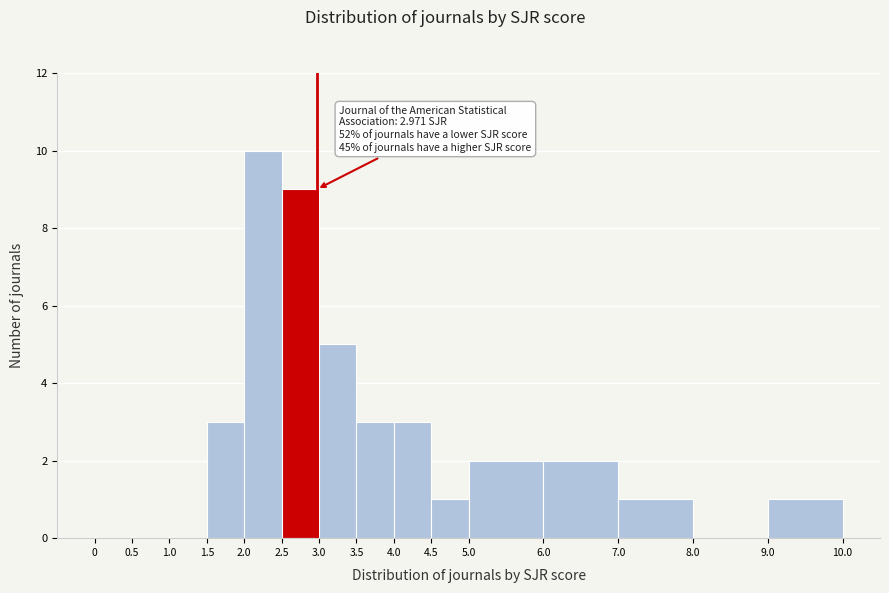

Which range on the x-axis has the tallest bar?

2.0 to 2.5